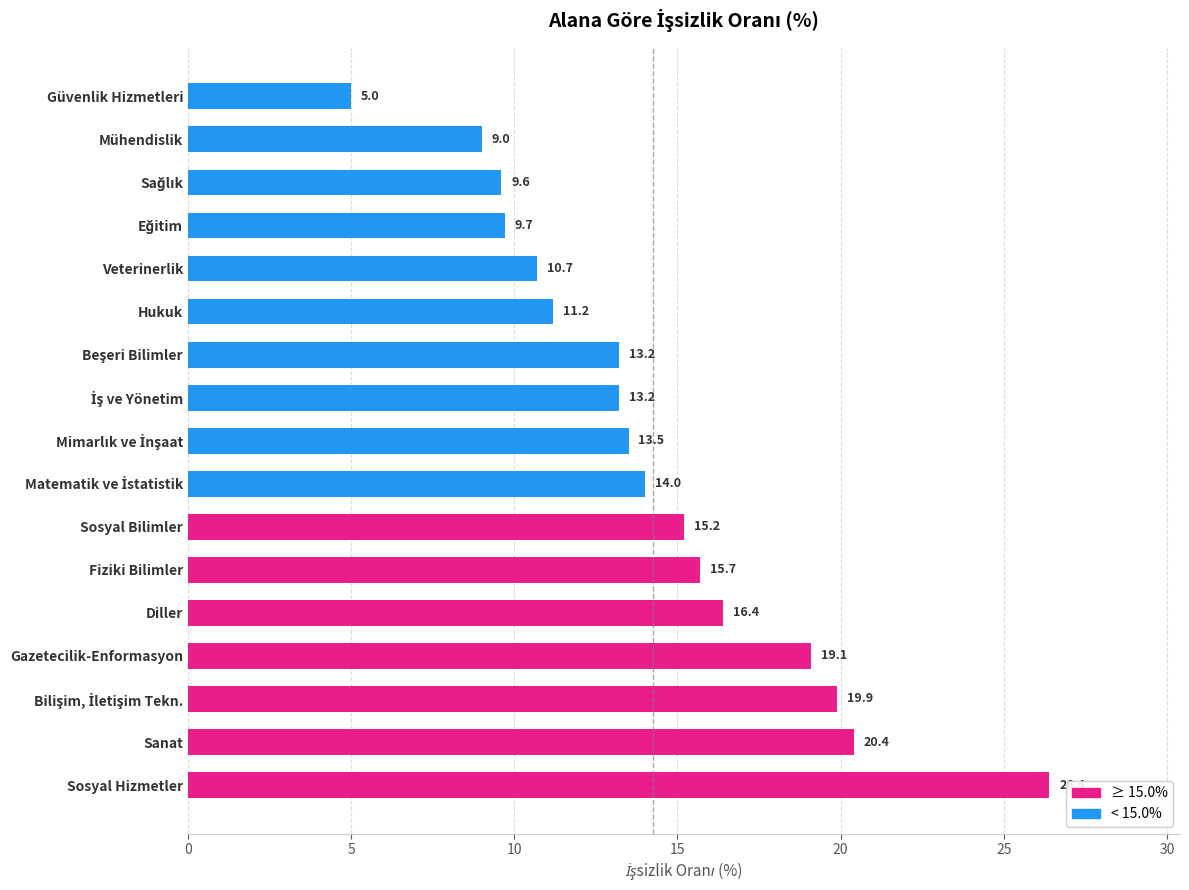

Where is the data nearest to the value 15?

Sosyal Bilimler